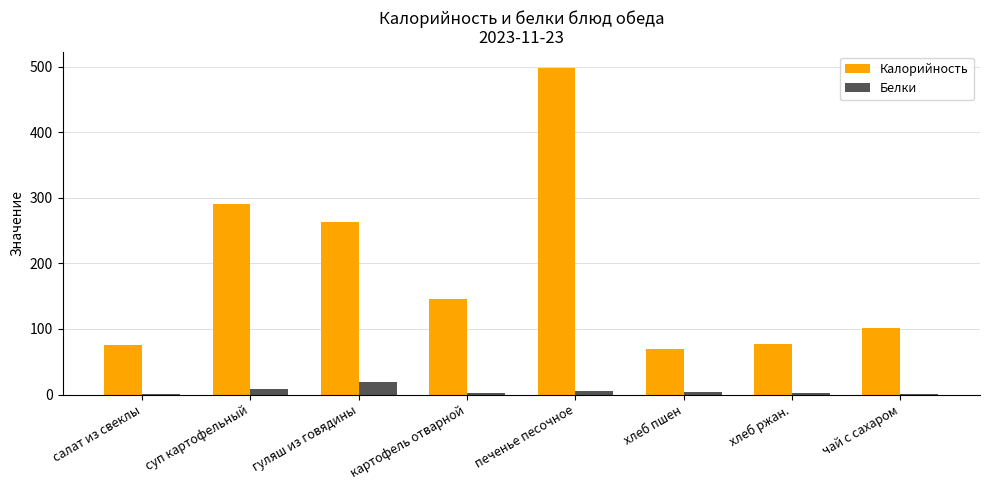

What is the sum of all Белки values?

45.4